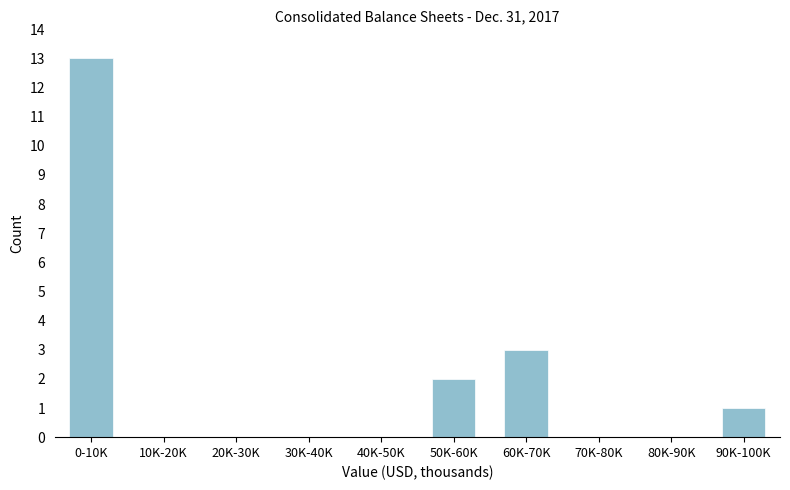

Reading left to right, transcribe all the data shown in this chart.

0-10K=13	10K-20K=0	20K-30K=0	30K-40K=0	40K-50K=0	50K-60K=2	60K-70K=3	70K-80K=0	80K-90K=0	90K-100K=1